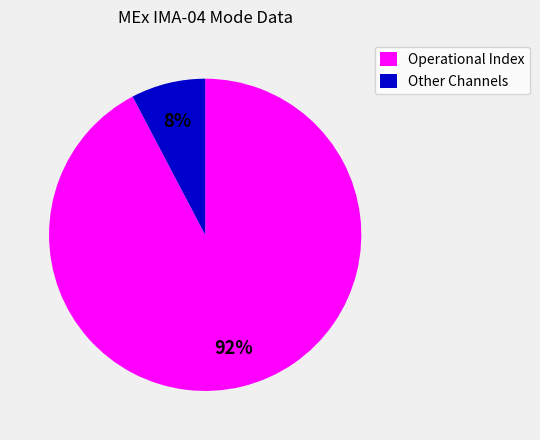

Which slice is the largest?

Operational Index